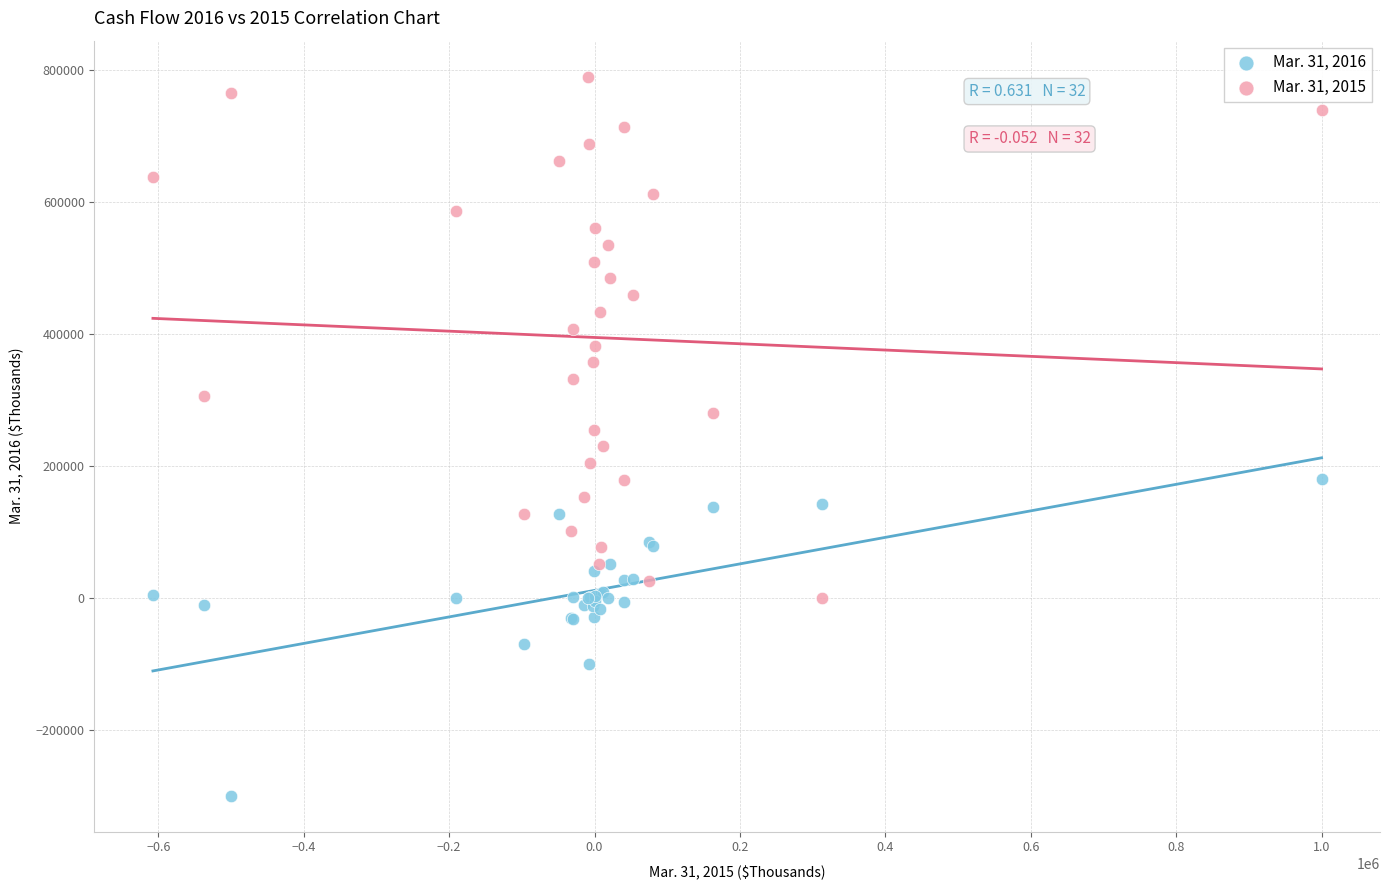

Which series has the largest Y range (max minus min)?

Mar. 31, 2015